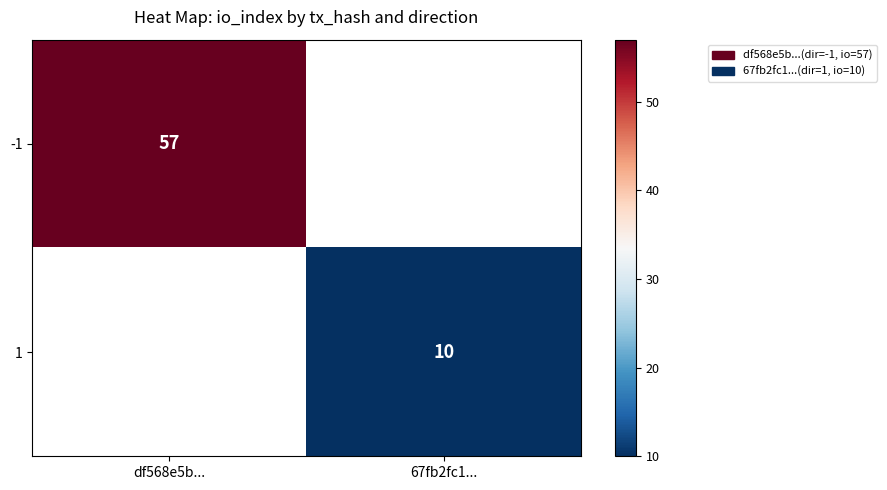

The 1 series shows 10 at 67fb2fc1.... True or false?

True